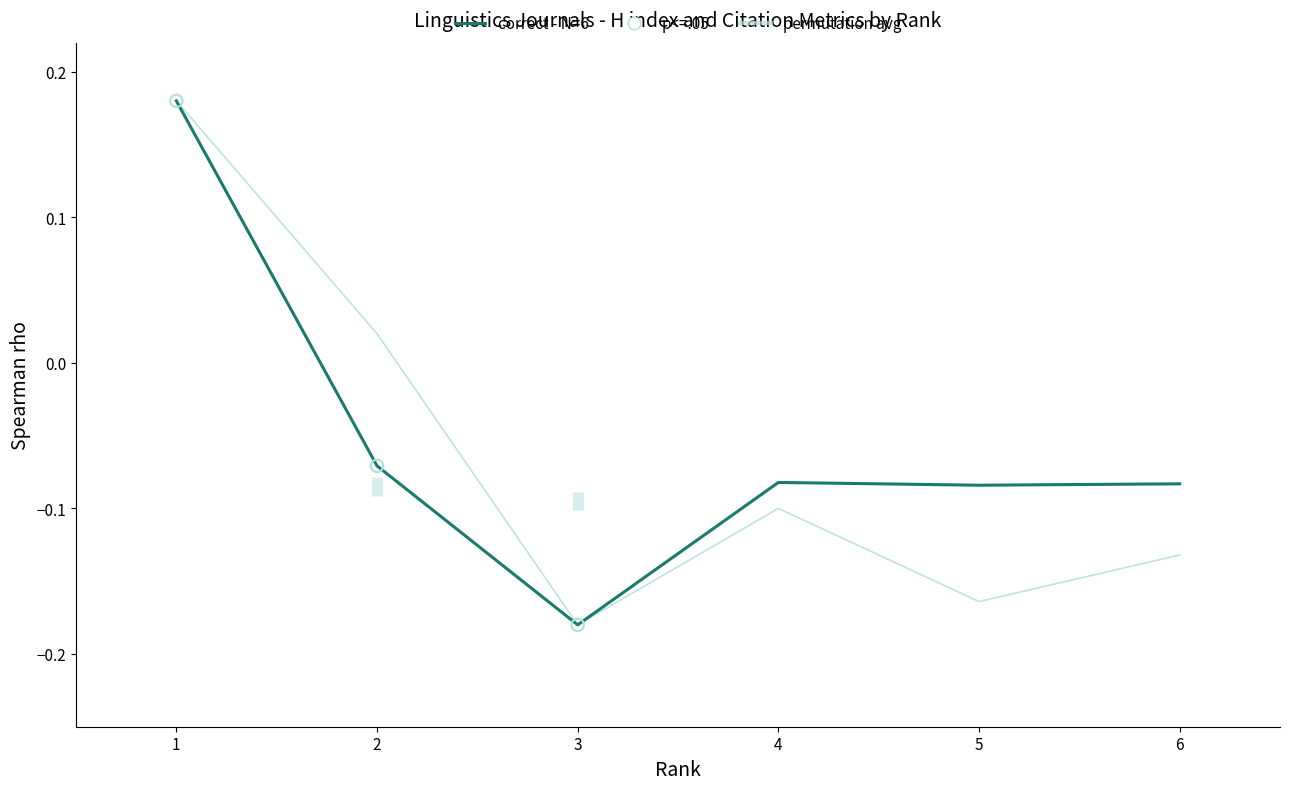

Which series has the largest total across all categories?

H index